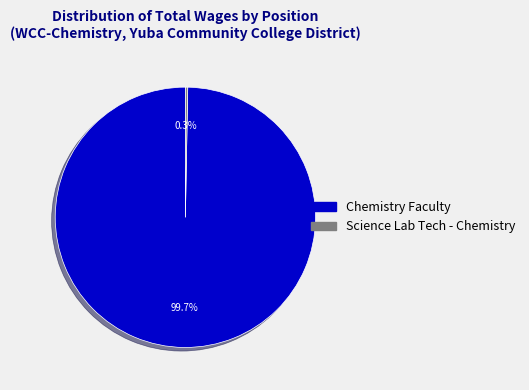

To the nearest percent, what is the difference between the largest and smallest slice percentages?

99%